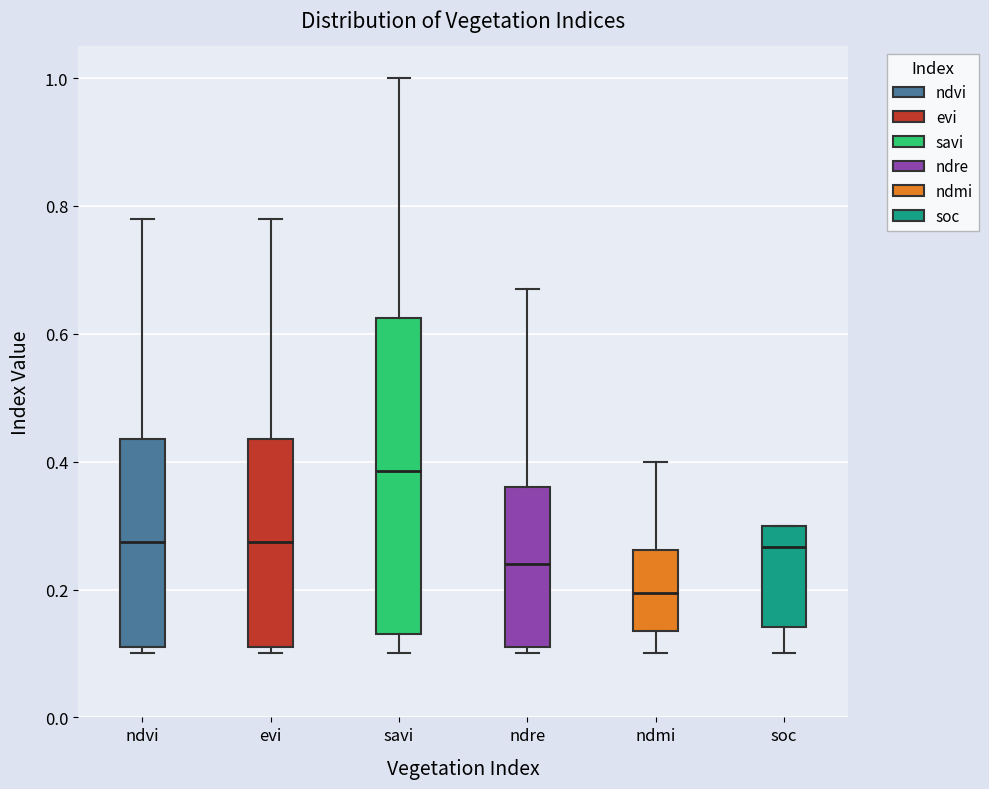

Reading left to right, transcribe this box plot: for each box, give where its median line is, the range the box spans, and where its two whiskers end, as read against the y-axis. The values are not printed on the chart, so give them approximately, as read against the axis.

ndvi: median 0.28, box 0.12 to 0.44, whiskers 0.10 to 0.78
evi: median 0.28, box 0.12 to 0.44, whiskers 0.10 to 0.78
savi: median 0.38, box 0.14 to 0.62, whiskers 0.10 to 1.00
ndre: median 0.24, box 0.12 to 0.36, whiskers 0.10 to 0.68
ndmi: median 0.20, box 0.14 to 0.26, whiskers 0.10 to 0.40
soc: median 0.26, box 0.14 to 0.30, whiskers 0.10 to 0.30